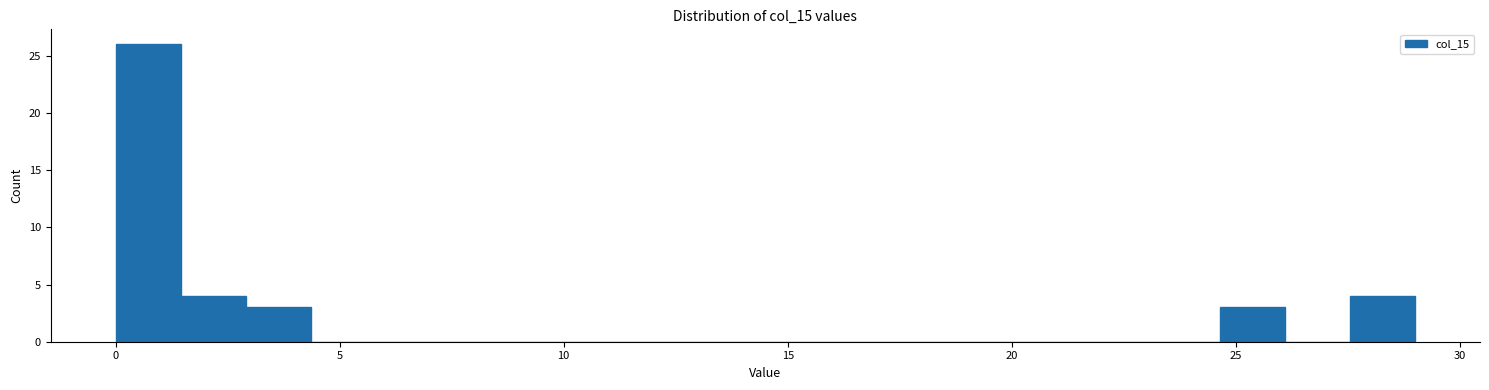

Around what value on the x-axis is the tallest bar? Give the approximate position of its centre, as read against the axis.

0.5